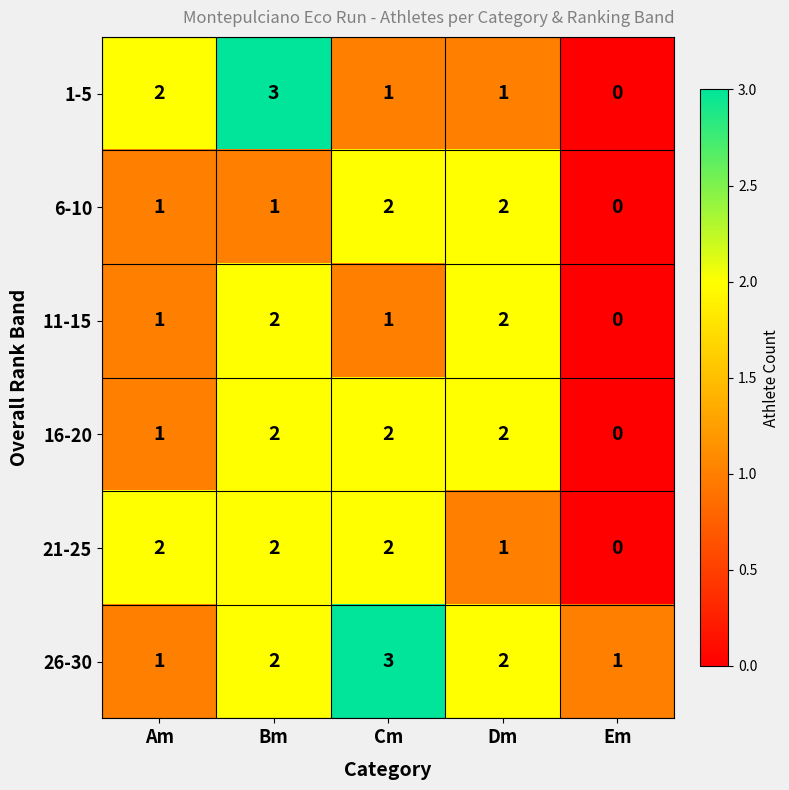

How many 26-30 values are between 1 and 2?

4